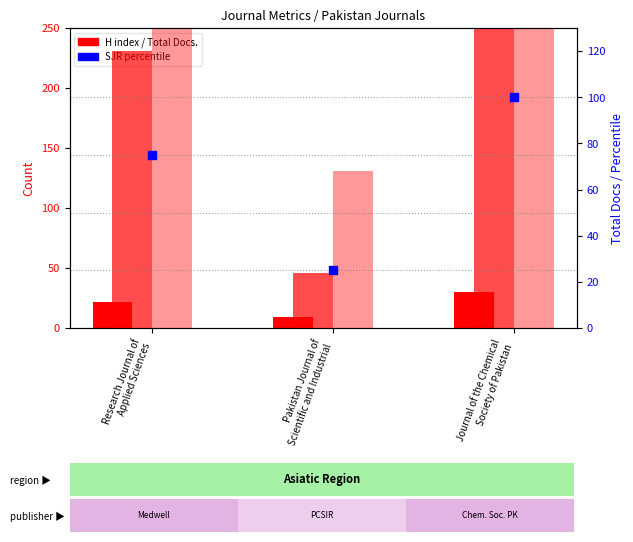

Which series has the largest total across all categories?

Total Docs. (3years)